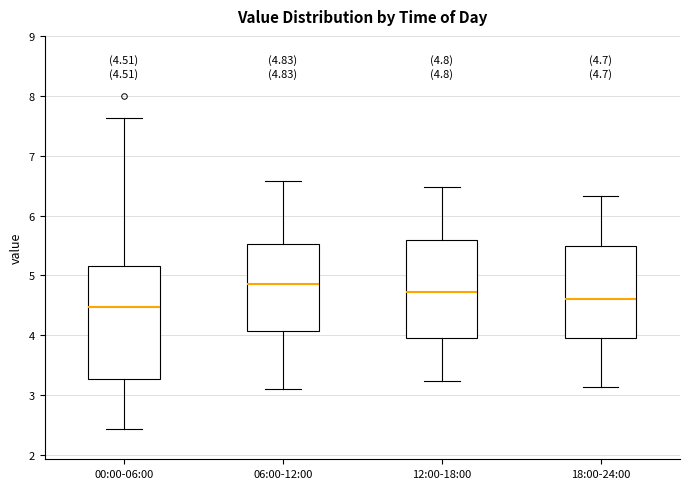

Which box's median line is the highest?

06:00-12:00